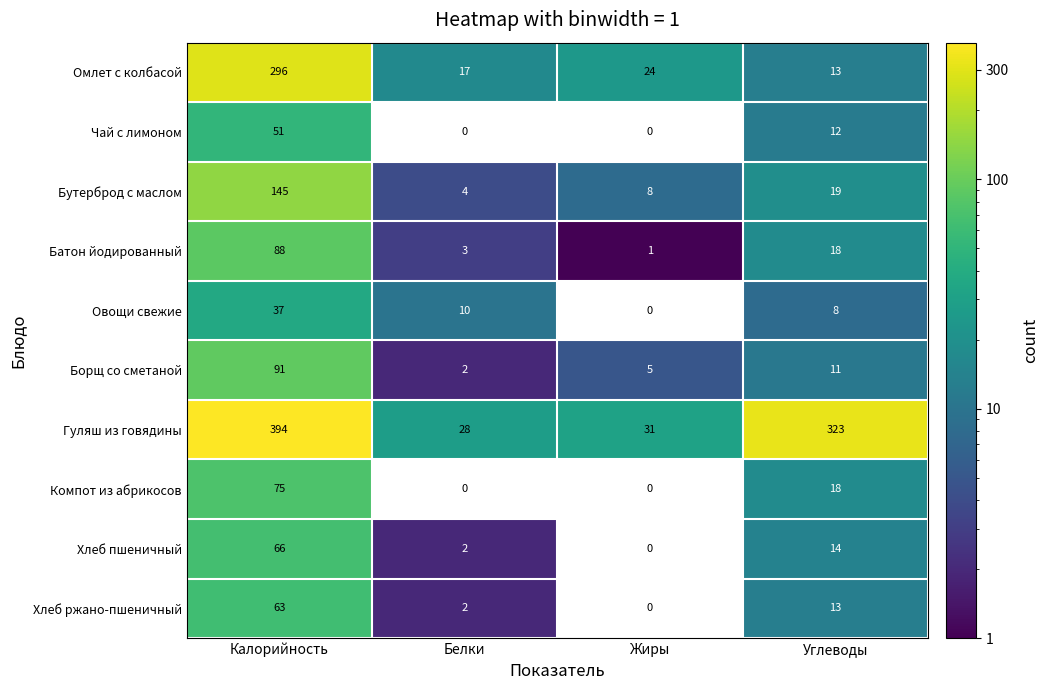

How many data points in Хлеб ржано-пшеничный are less than 13?

2